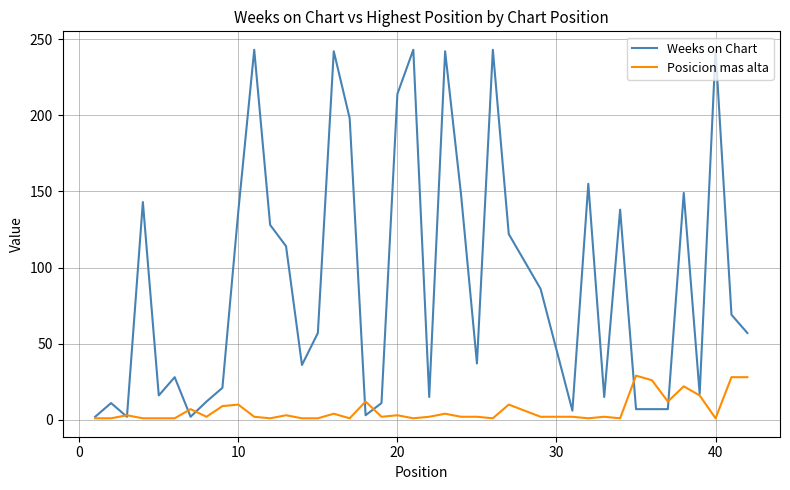

Is this an area chart (filled region under the line)?

No